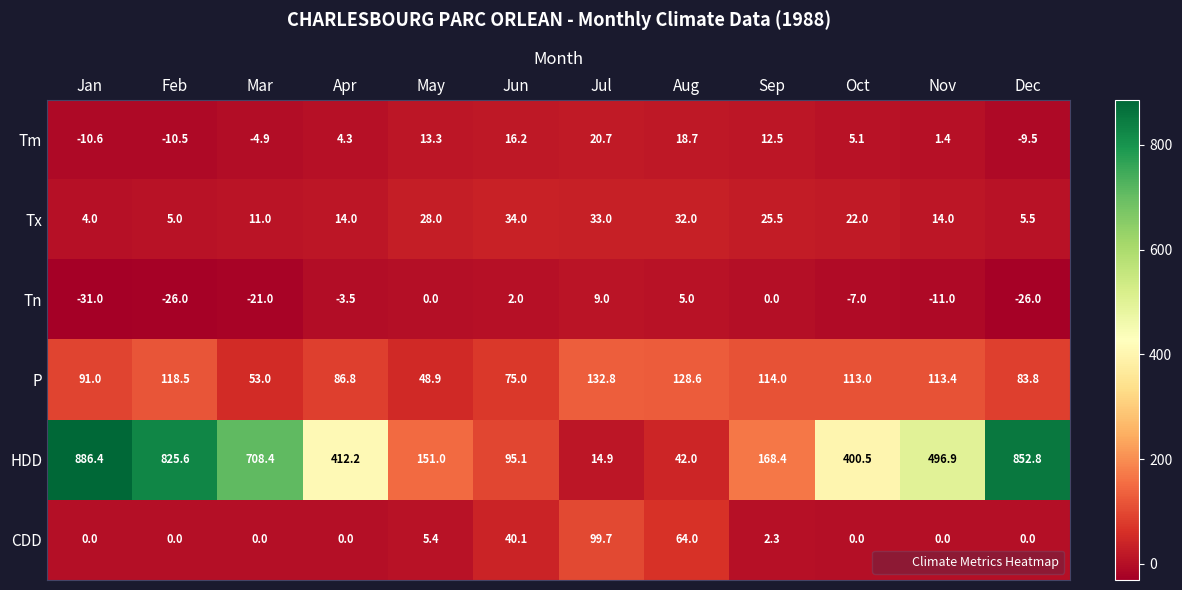

At which label is Tx closest to 19?

Oct